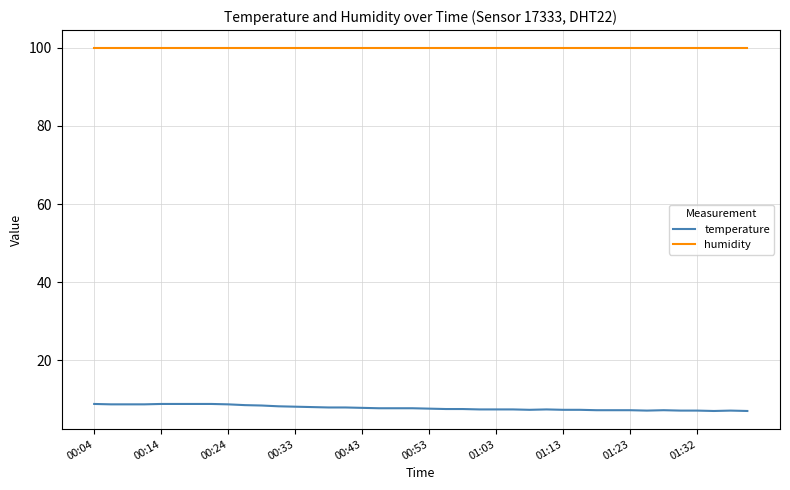

What is the greatest value displayed?

99.9